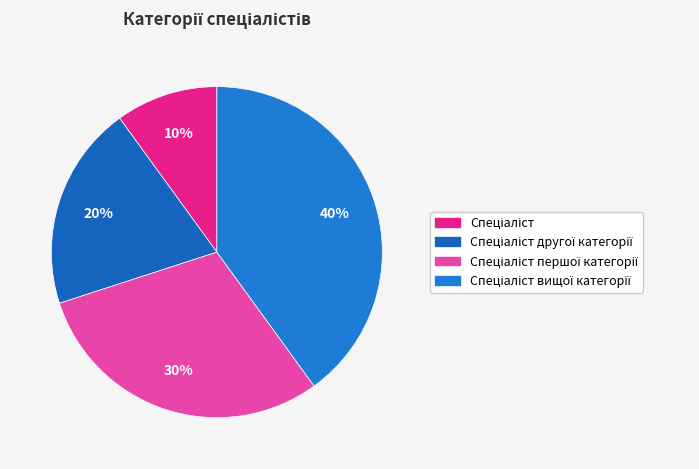

Count the number of slices in the pie.

4